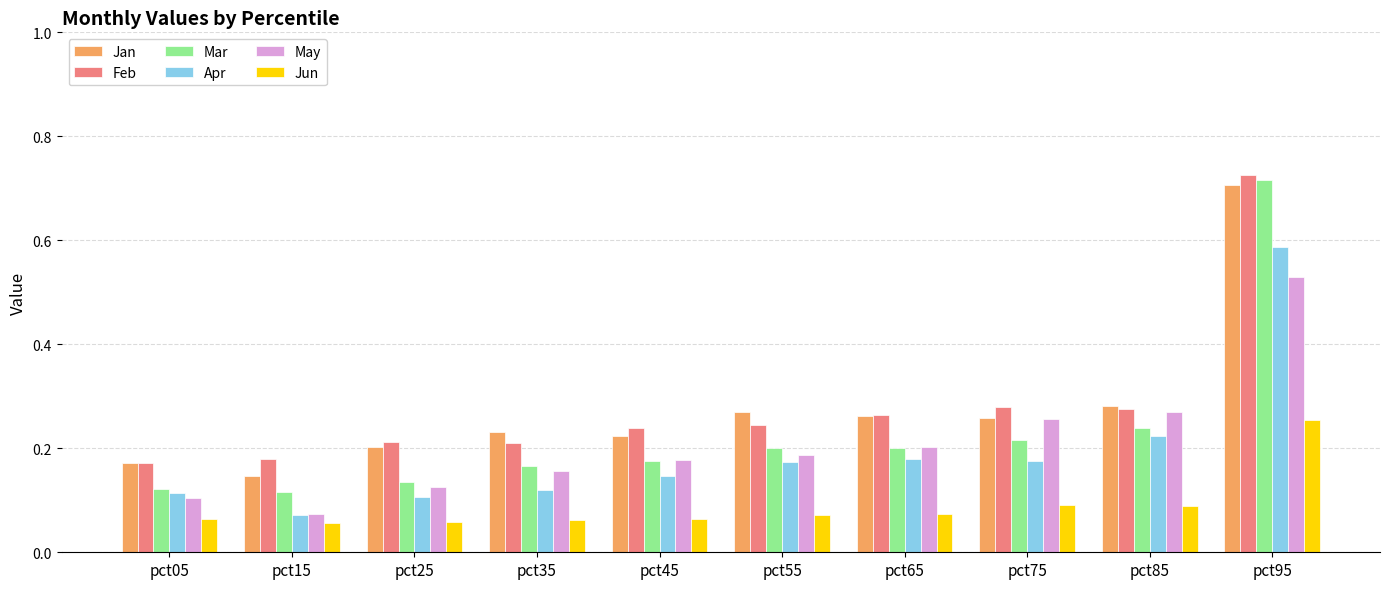

How many Mar values are between 0 and 1?

10